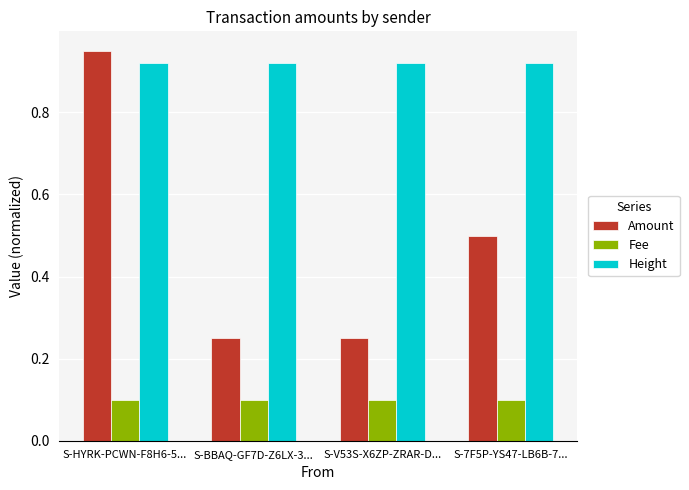

What is the spread (max minus min) of values at S-7F5P-YS47-LB6B-7...?

0.8